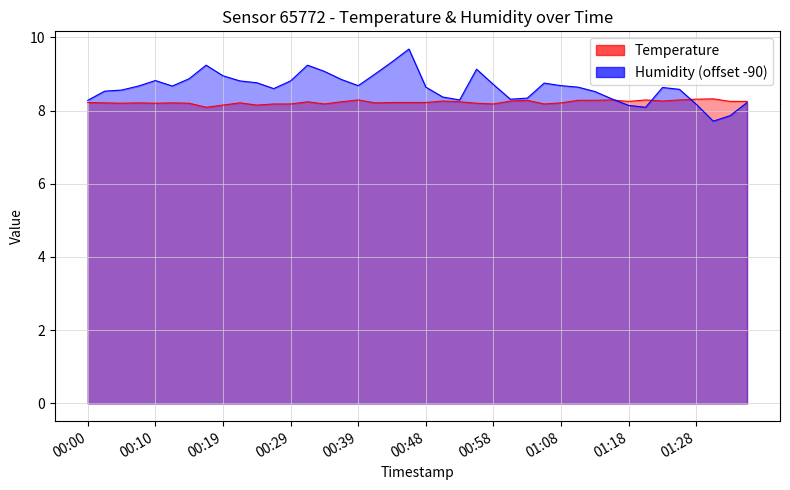

Which has a higher value, 01:03 or 00:12?

01:03